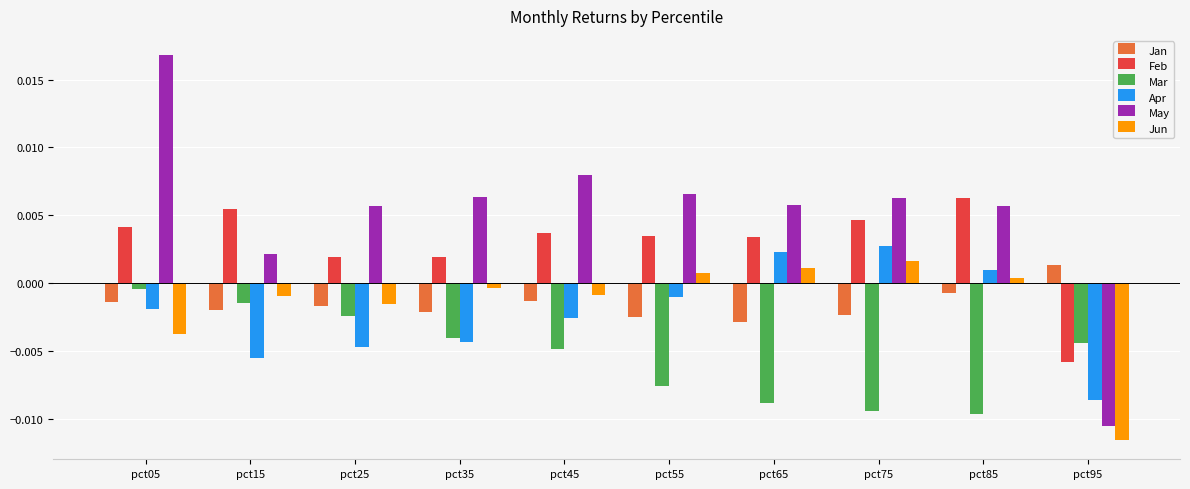

Where does the May series first go above 0?

pct05